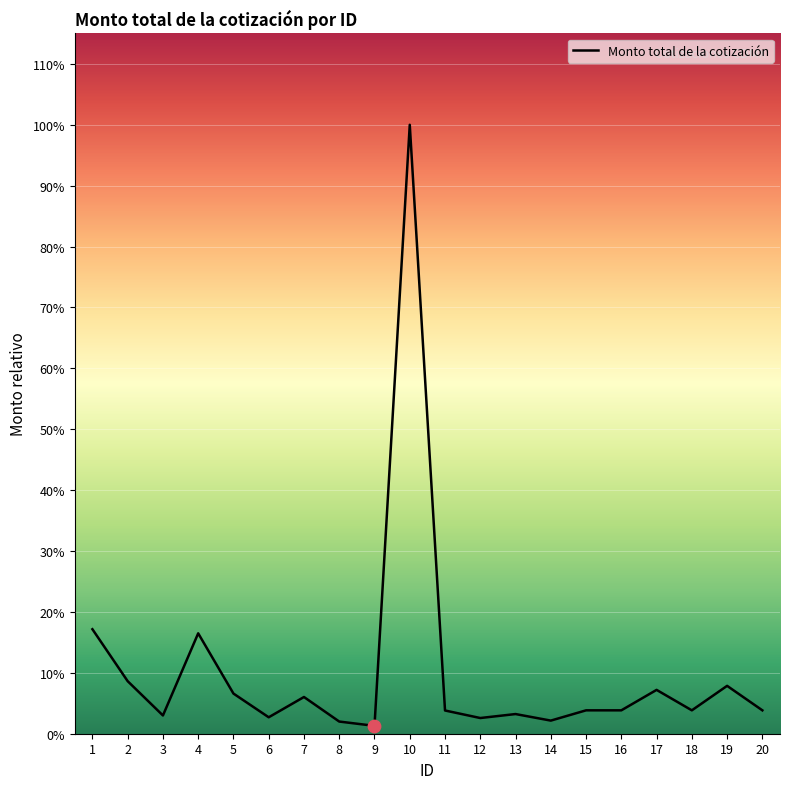

Approximately how many times larger is the value at 6 compared to 18?

0.7